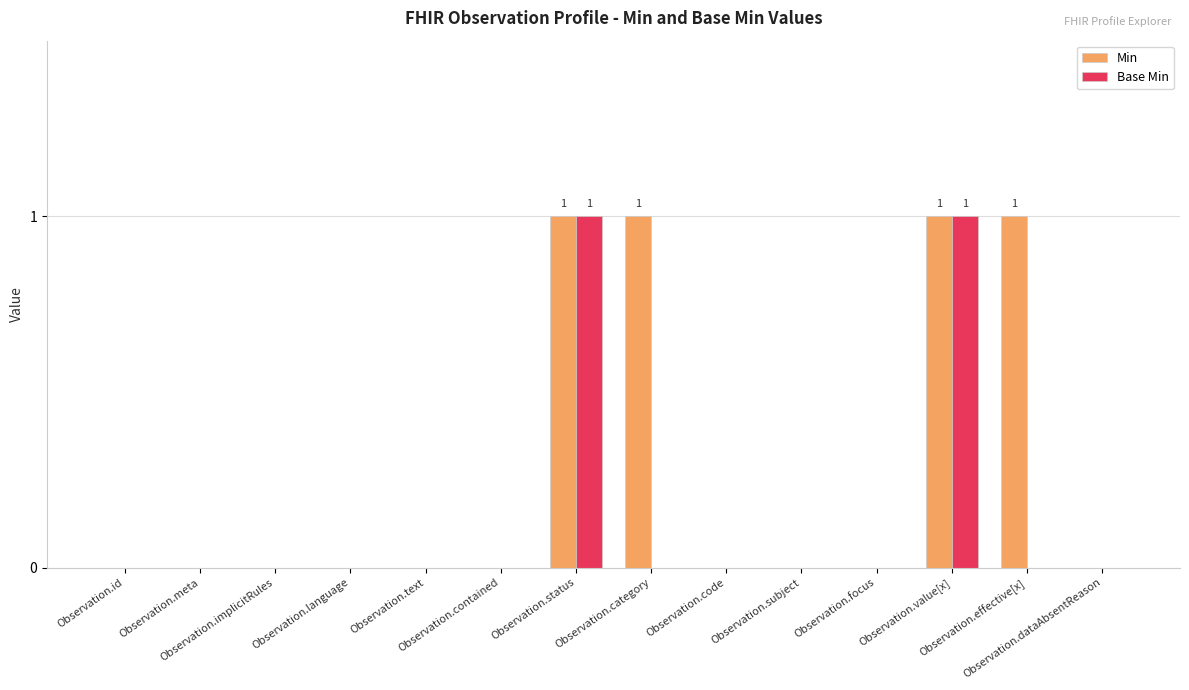

Does the chart contain stacked bars?

No